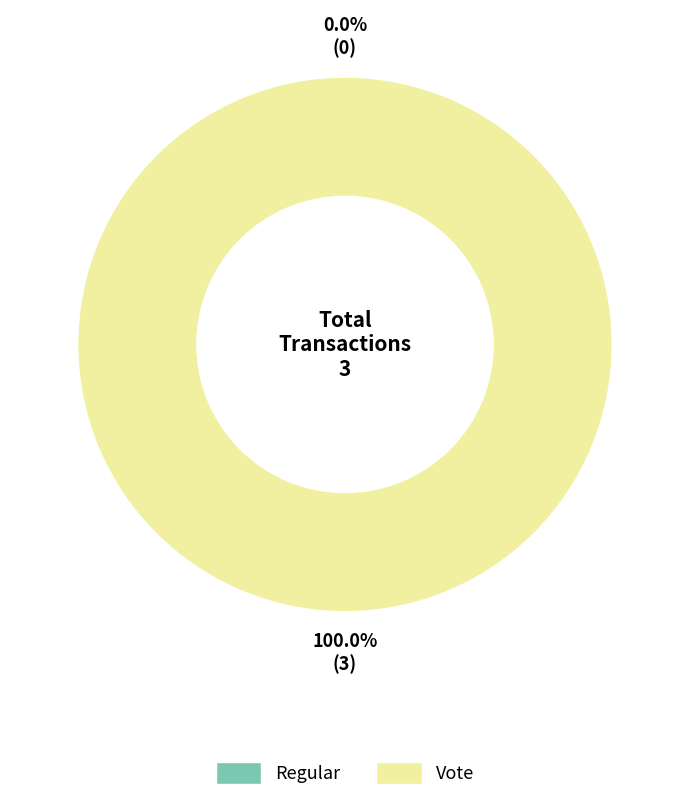

What is the smallest slice in the pie chart?

Regular